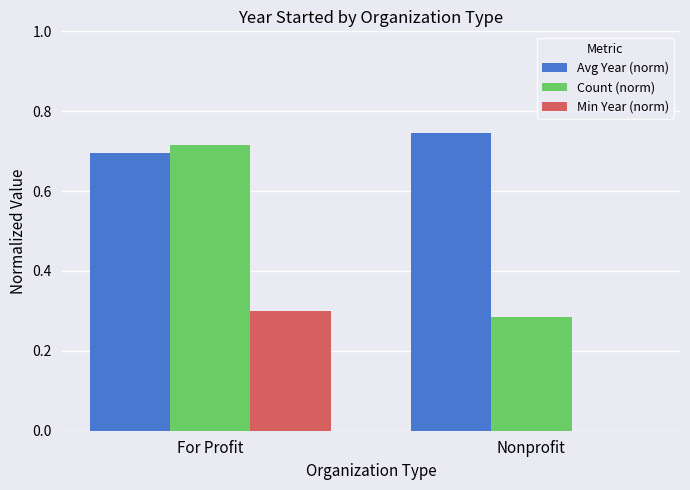

The Avg Year (norm) series shows 0.2 at Nonprofit. True or false?

False